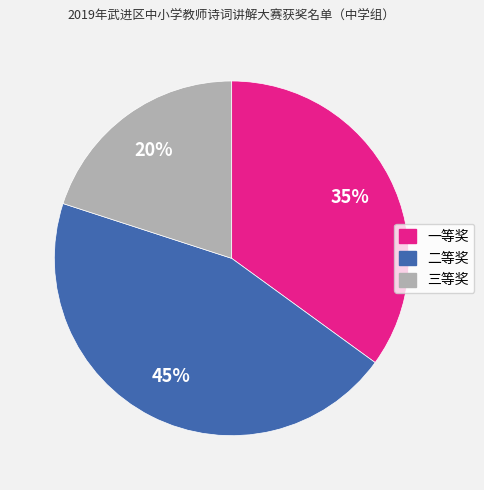

Is the sum of 一等奖 and 二等奖 greater than half?

Yes